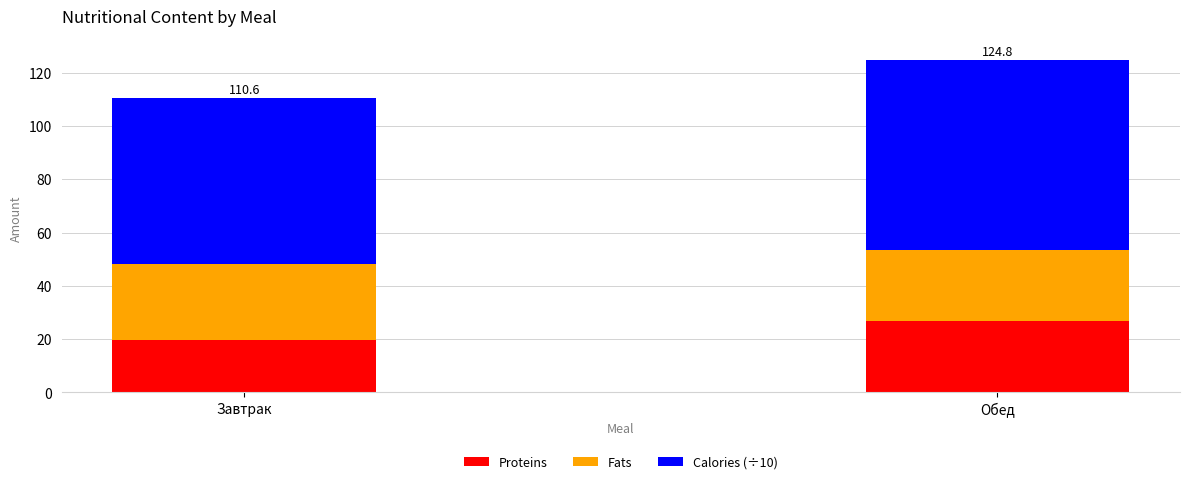

At which category is the sum across all series the highest?

Обед